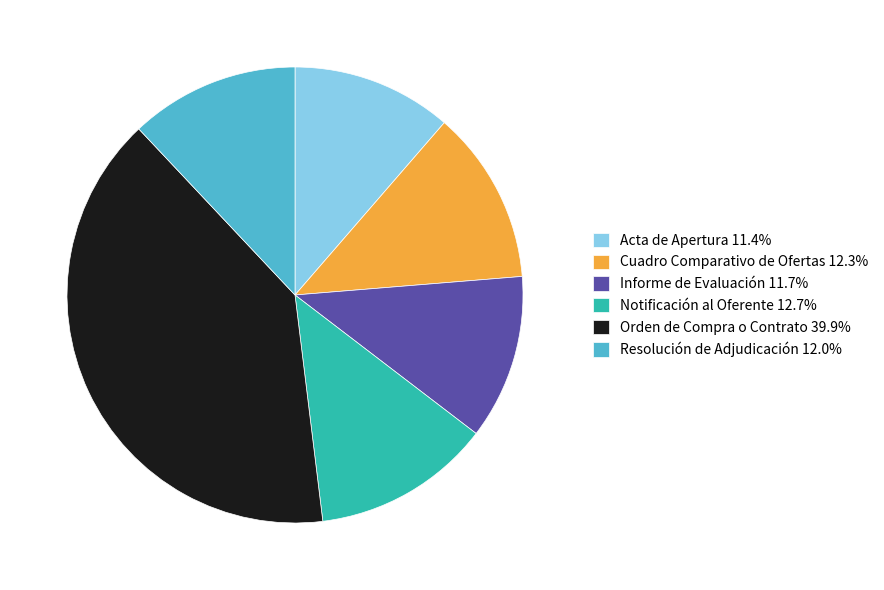

The Informe de Evaluación slice represents 26% of the pie. True or false?

False